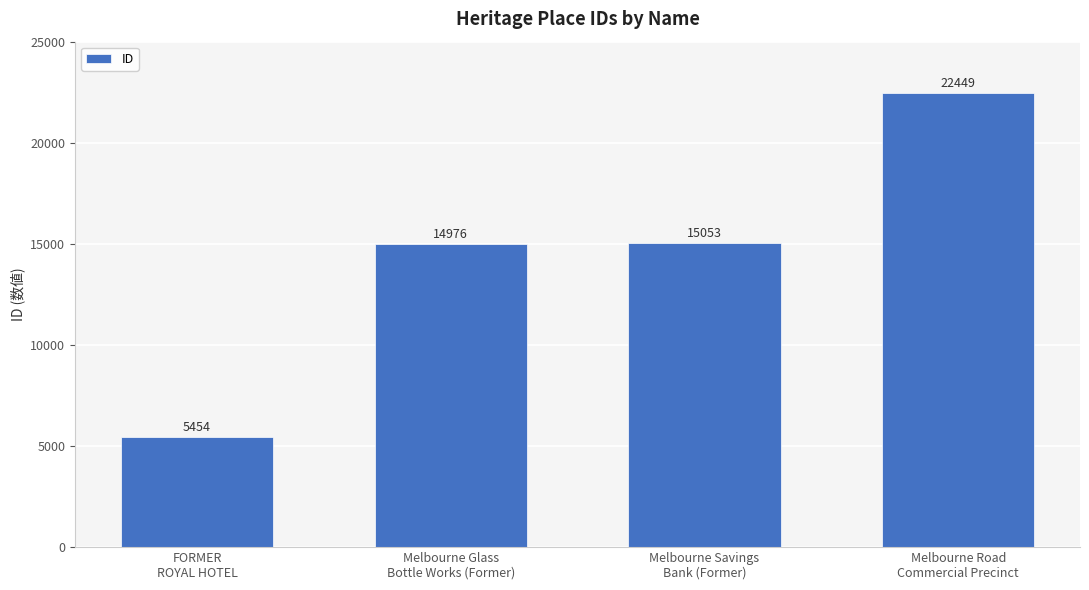

Reading left to right, list all the values displayed in this chart.

5454	14976	15053	22449